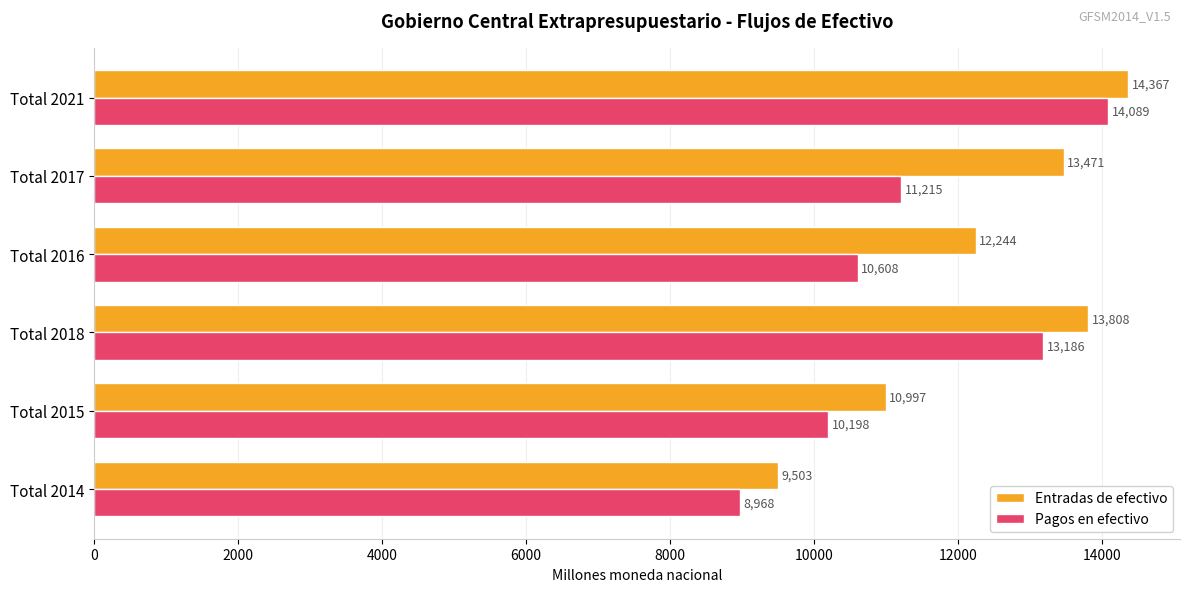

True or false: Pagos en efectivo has a value of 7238.1 at Total 2018.

False